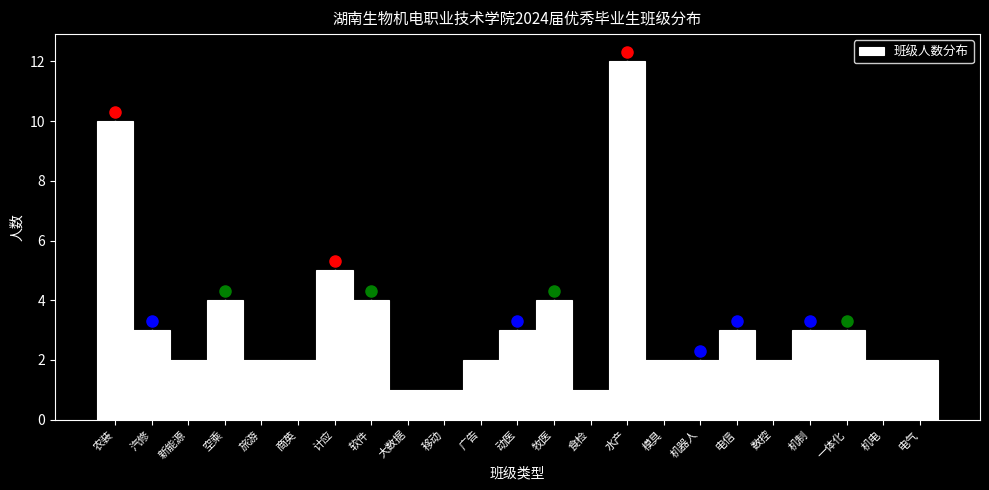

Reading right to left, what are all the values shown in this chart?

电气=2	机电=2	一体化=3	机制=3	数控=2	电信=3	机器人=2	模具=2	水产=12	食检=1	牧医=4	动医=3	广告=2	移动=1	大数据=1	软件=4	计应=5	商英=2	旅游=2	空乘=4	新能源=2	汽修=3	农装=10